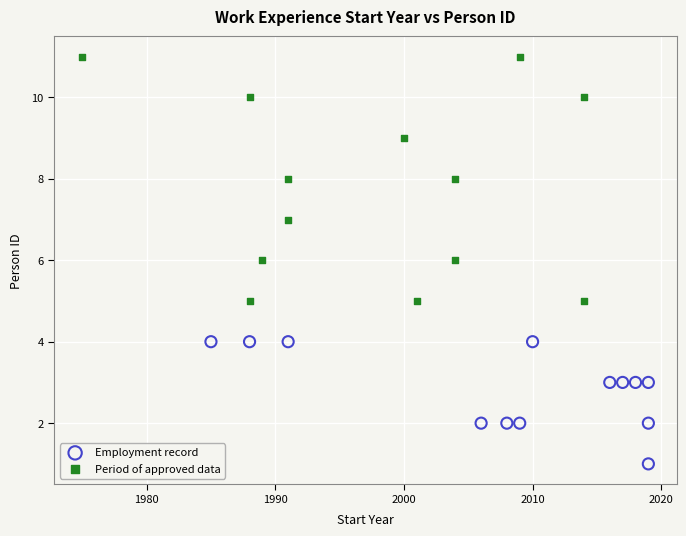

Which series contains the highest Y value?

Period of approved data